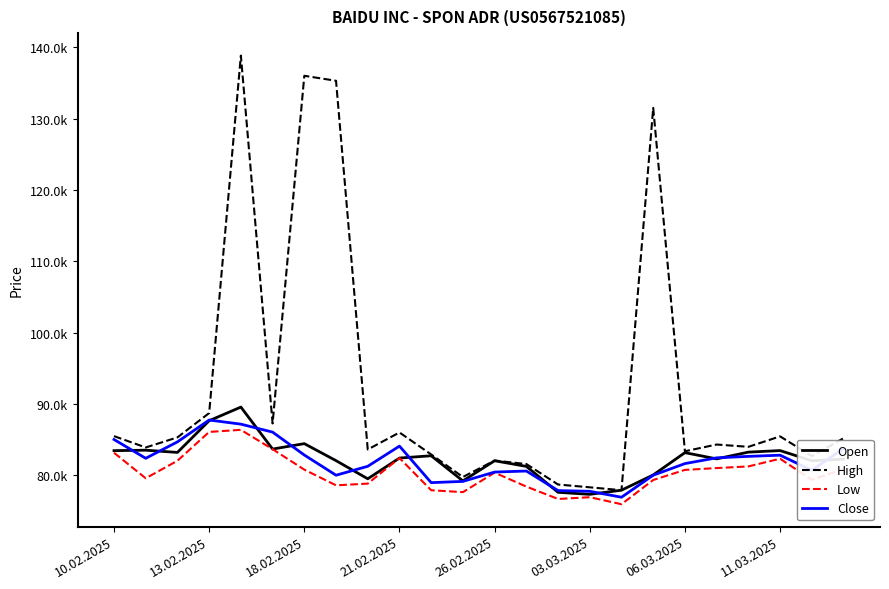

At how many categories does at least one series exceed 120019?

4